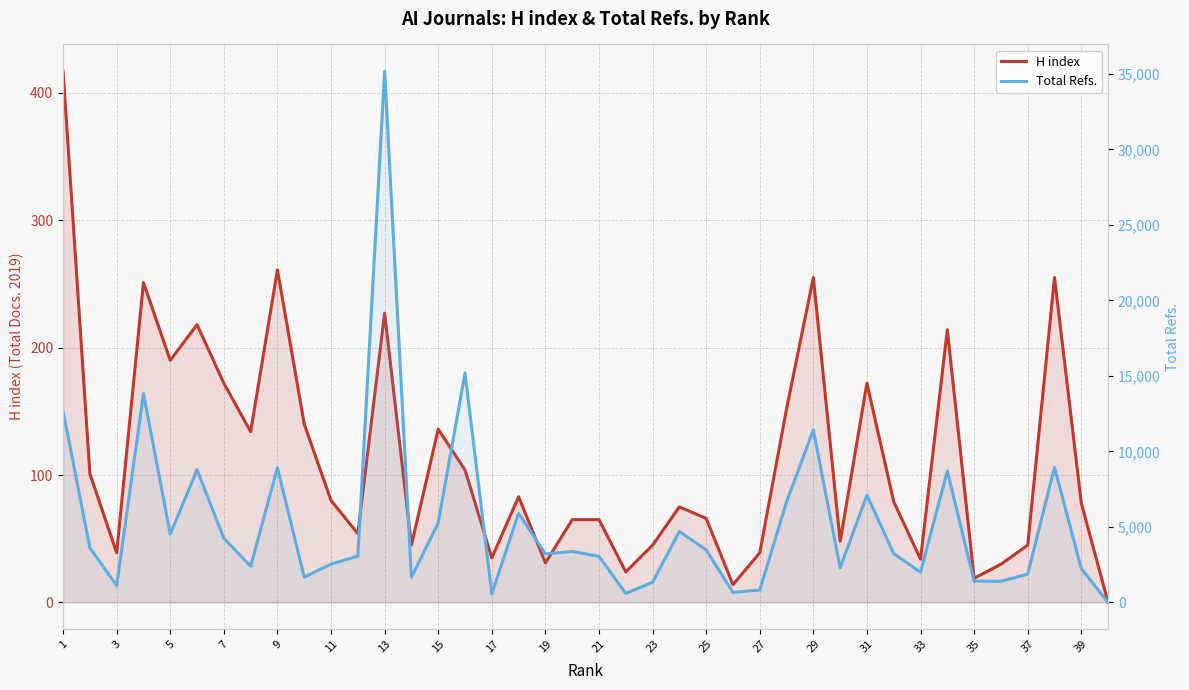

List the series in order of their overall mean, lowest first.

H index, Total Refs.